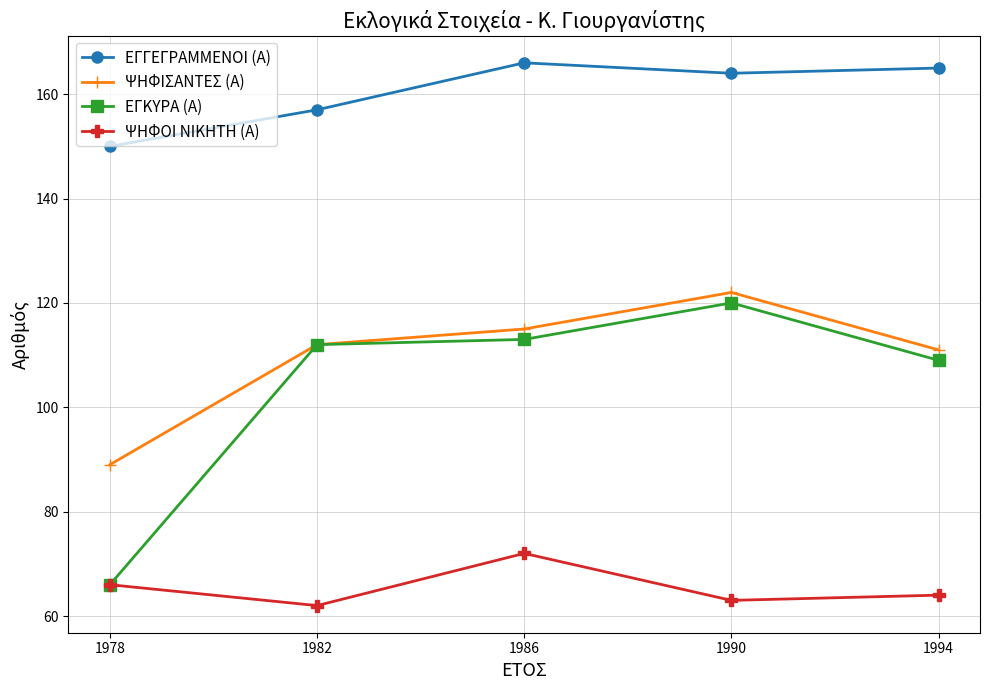

Which series has the largest total across all categories?

ΕΓΓΕΓΡΑΜΜΕΝΟΙ (Α)